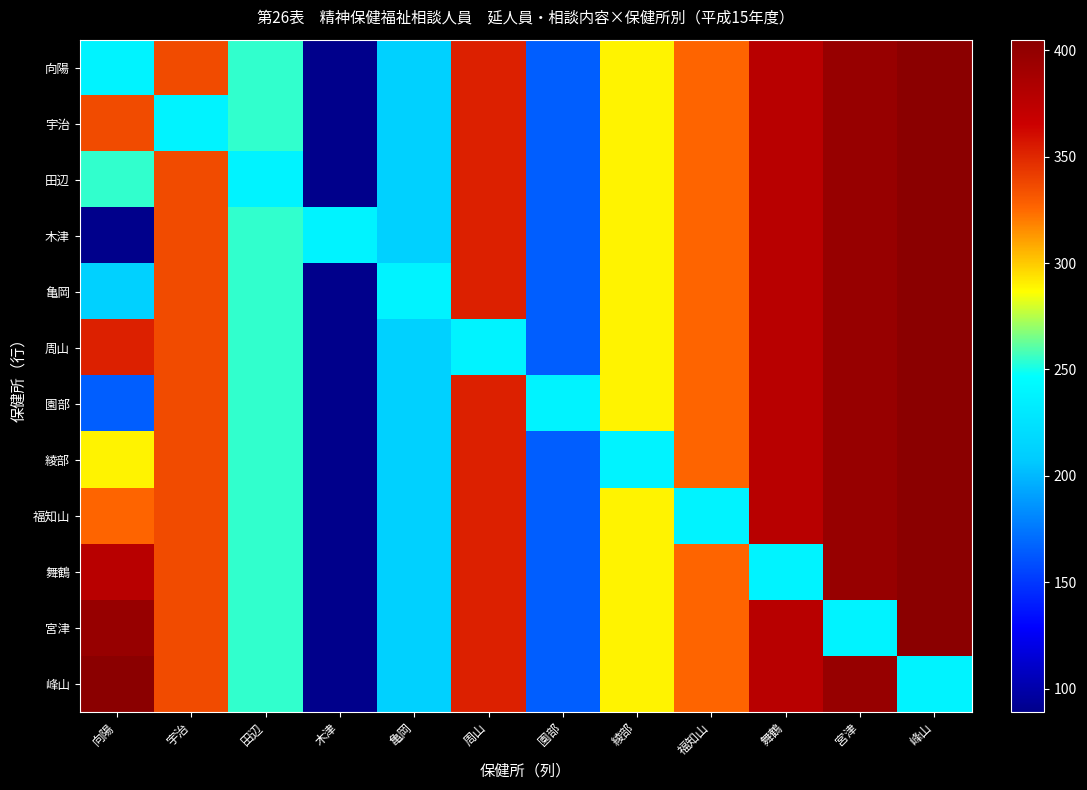

At how many categories does at least one series exceed 244?

9